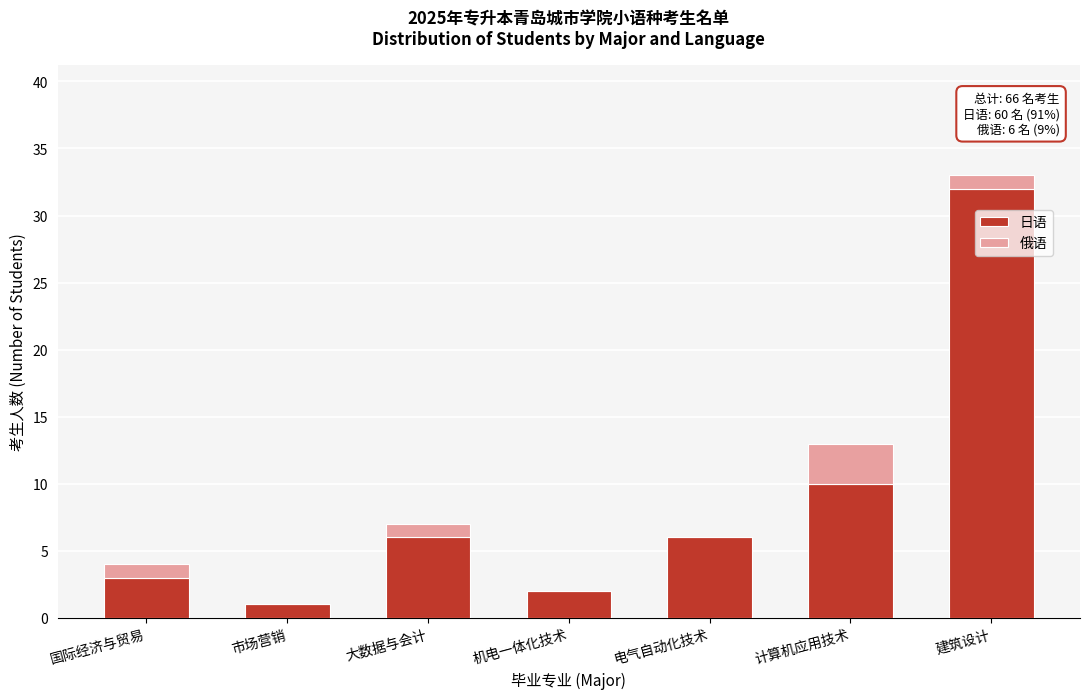

Reading left to right, transcribe the values for 日语.

国际经济与贸易=3	市场营销=1	大数据与会计=6	机电一体化技术=2	电气自动化技术=6	计算机应用技术=10	建筑设计=32